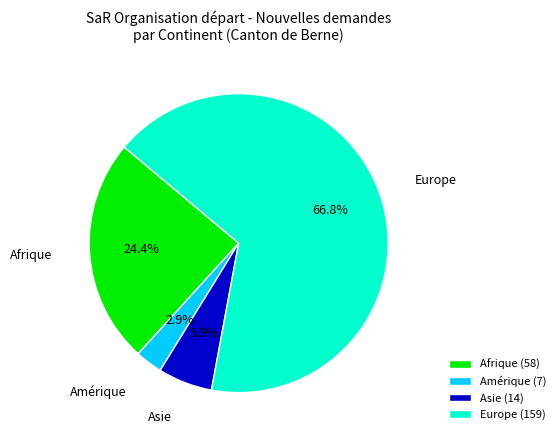

What is the majority slice?

Europe (159)